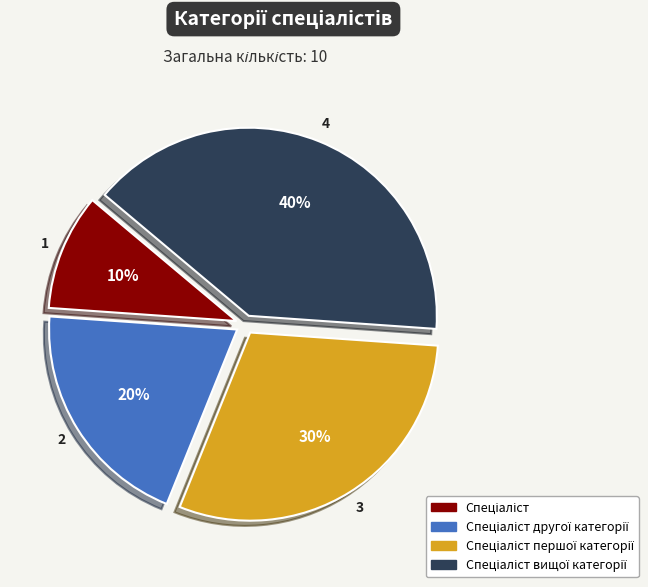

Is there a majority slice in this chart?

No